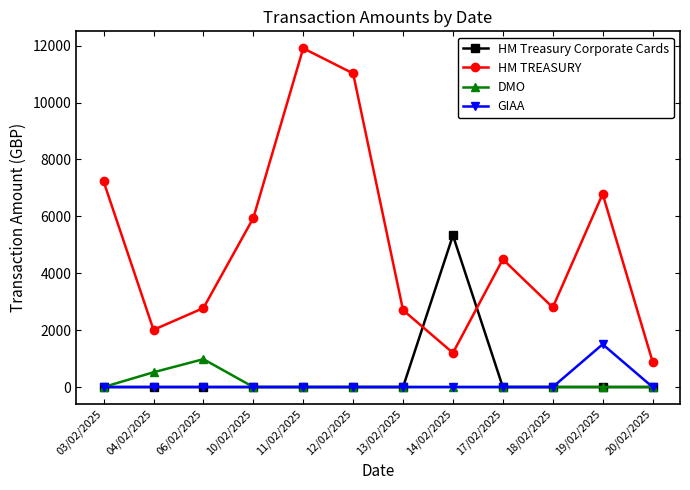

List the series in order of their peak value, highest first.

HM TREASURY, HM Treasury Corporate Cards, GIAA, DMO